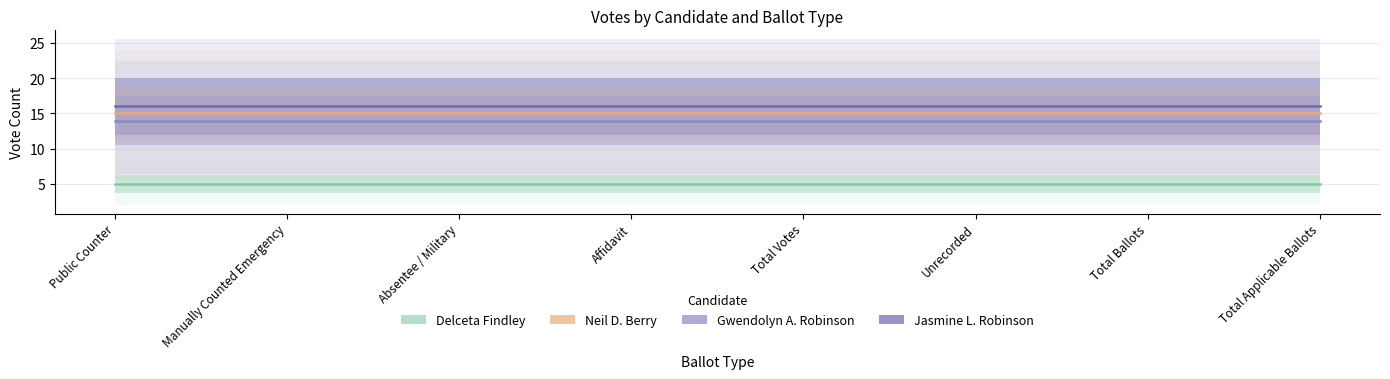

What are all the series names shown in the legend?

Delceta Findley, Neil D. Berry, Gwendolyn A. Robinson, Jasmine L. Robinson